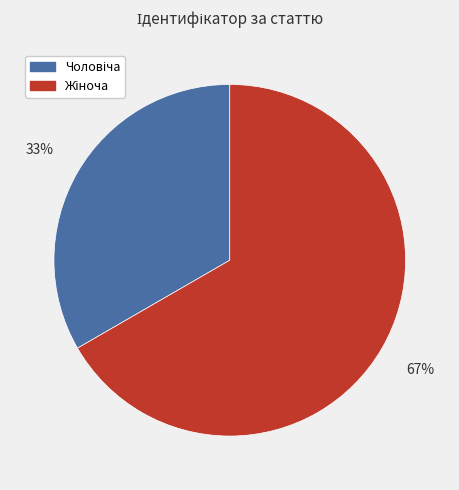

Is there any slice that represents more than half of the pie?

Yes